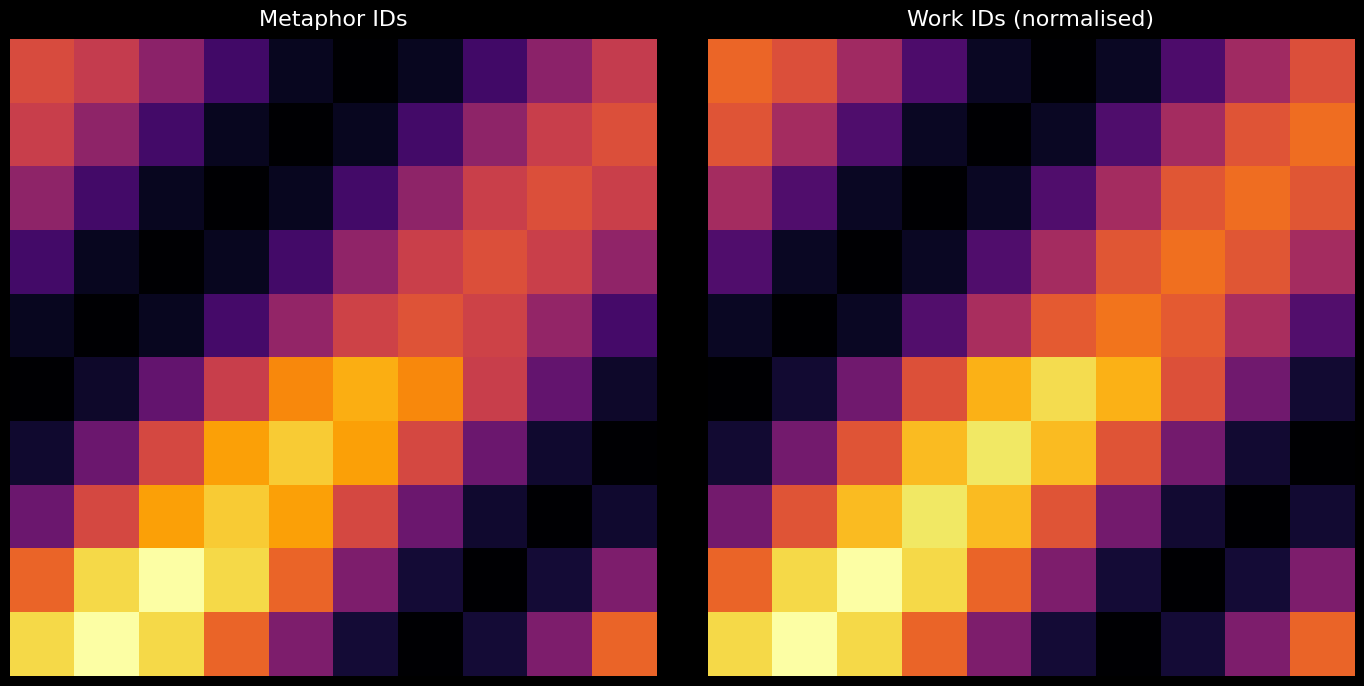

What is the difference between the highest and lowest values at 7?

0.7